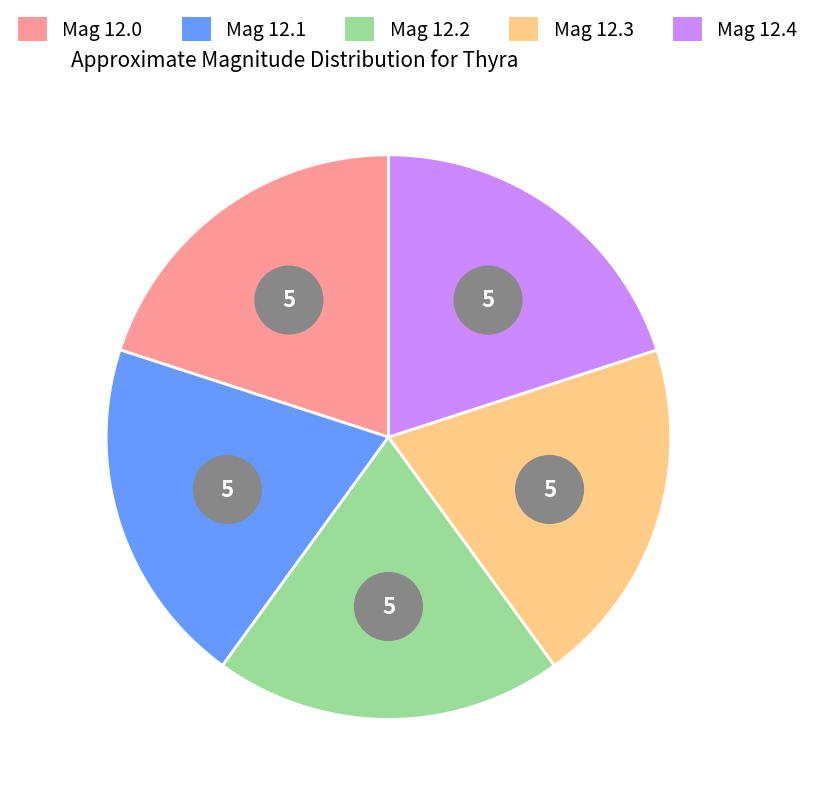

Is 10 the majority of the pie?

No